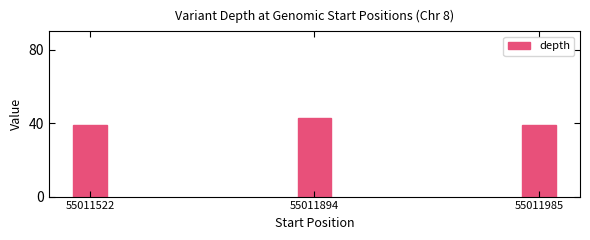

What is the ratio of the value at 55011894 to the value at 55011522?

1.1